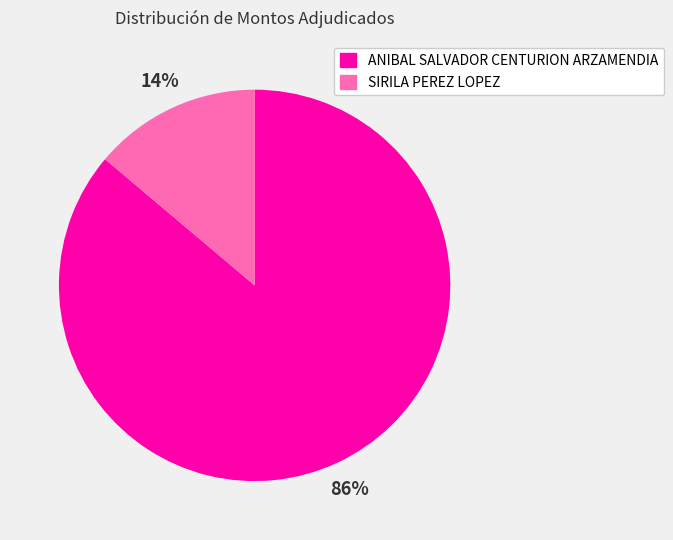

To the nearest percent, what is the combined percentage of ANIBAL SALVADOR CENTURION ARZAMENDIA and SIRILA PEREZ LOPEZ?

100%